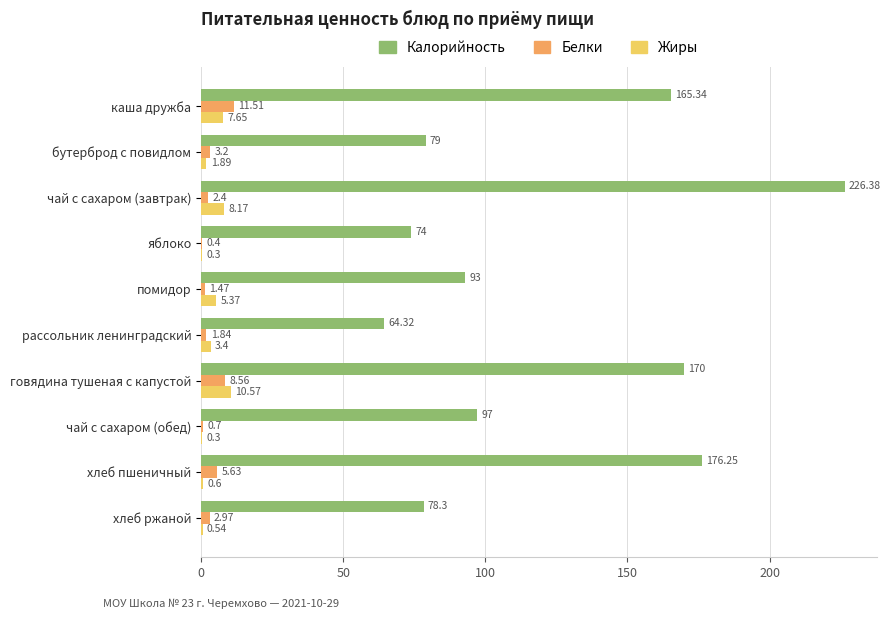

Which series changed the most between бутерброд с повидлом and помидор?

Калорийность